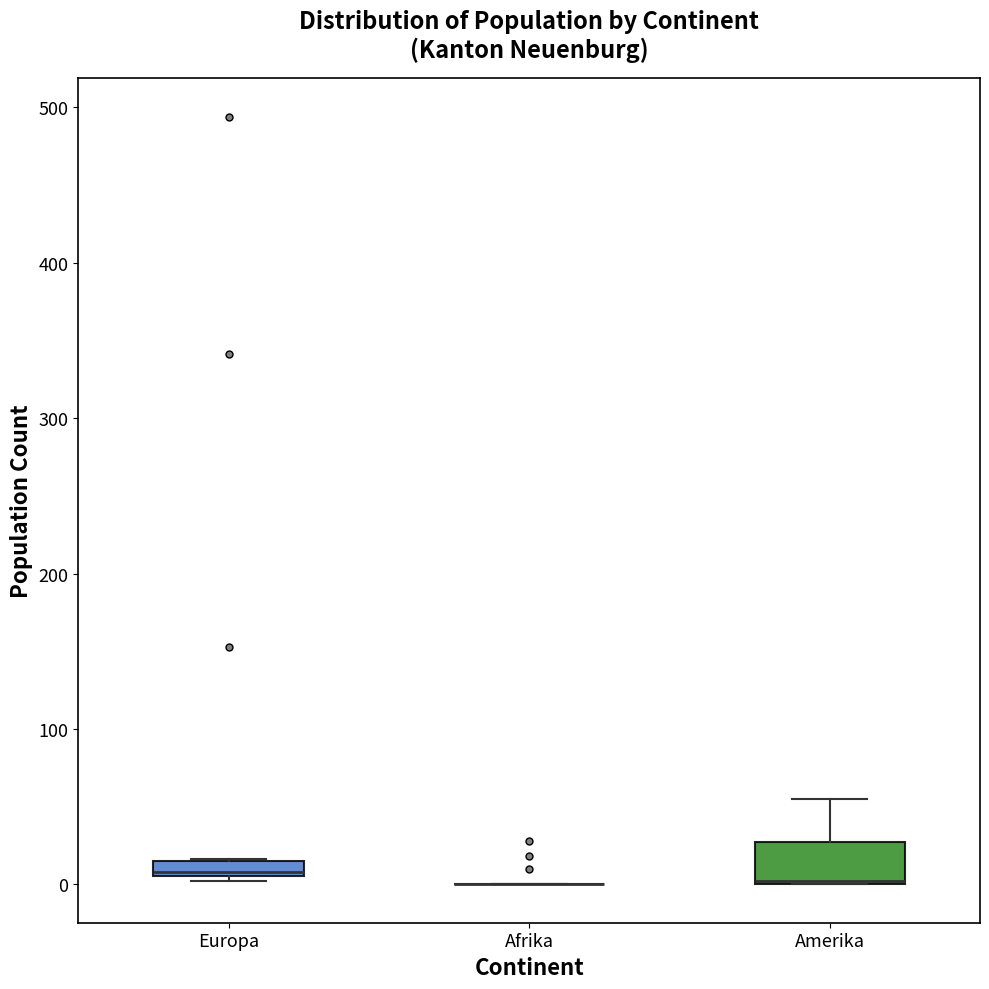

Where is the upper edge of the box for Amerika on the y-axis? The values are not printed on the chart, so give them approximately, as read against the axis.

30